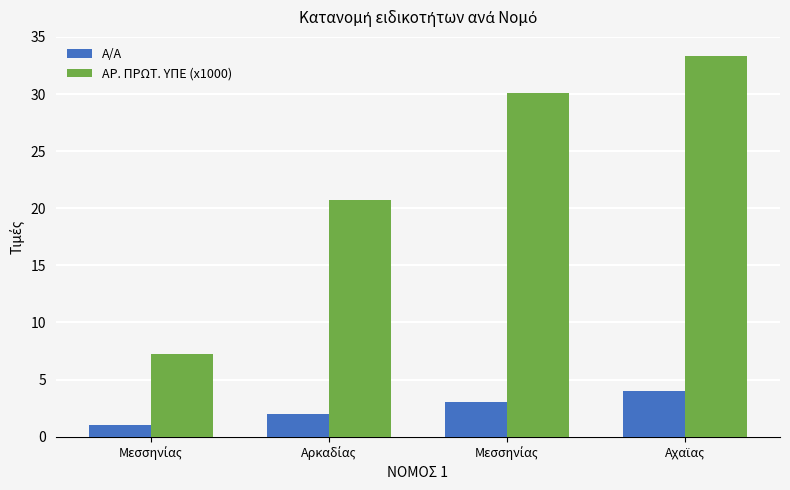

What is the label of the 3rd bar from the right?

Αρκαδίας